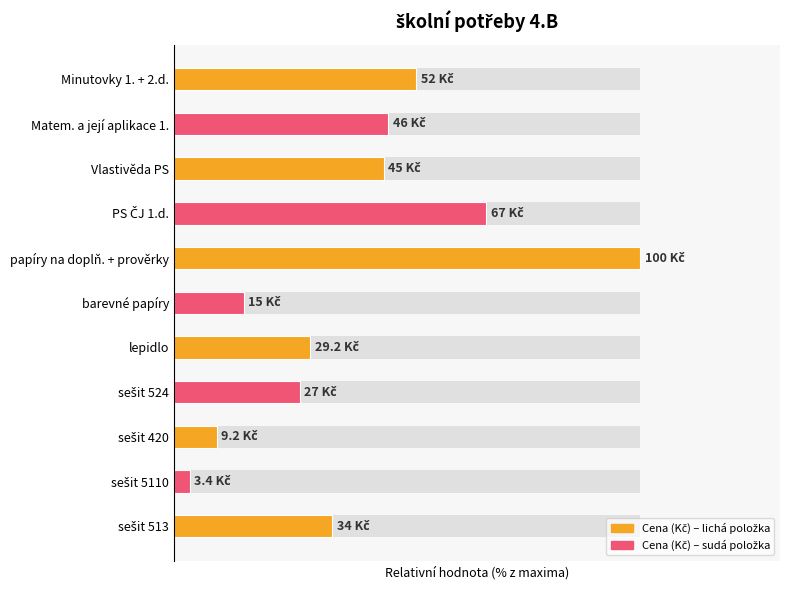

Does the chart contain stacked bars?

No